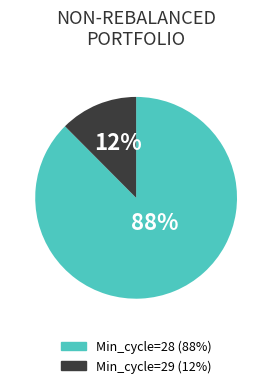

Is there a majority slice in this chart?

Yes